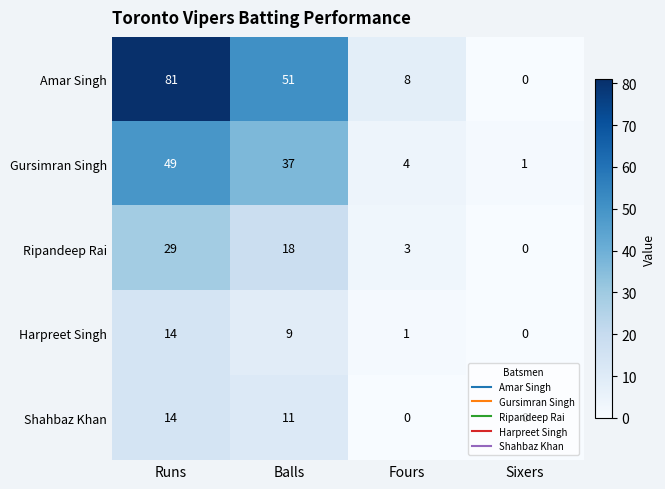

What is the difference between the second highest and second lowest values in the Shahbaz Khan series?

11